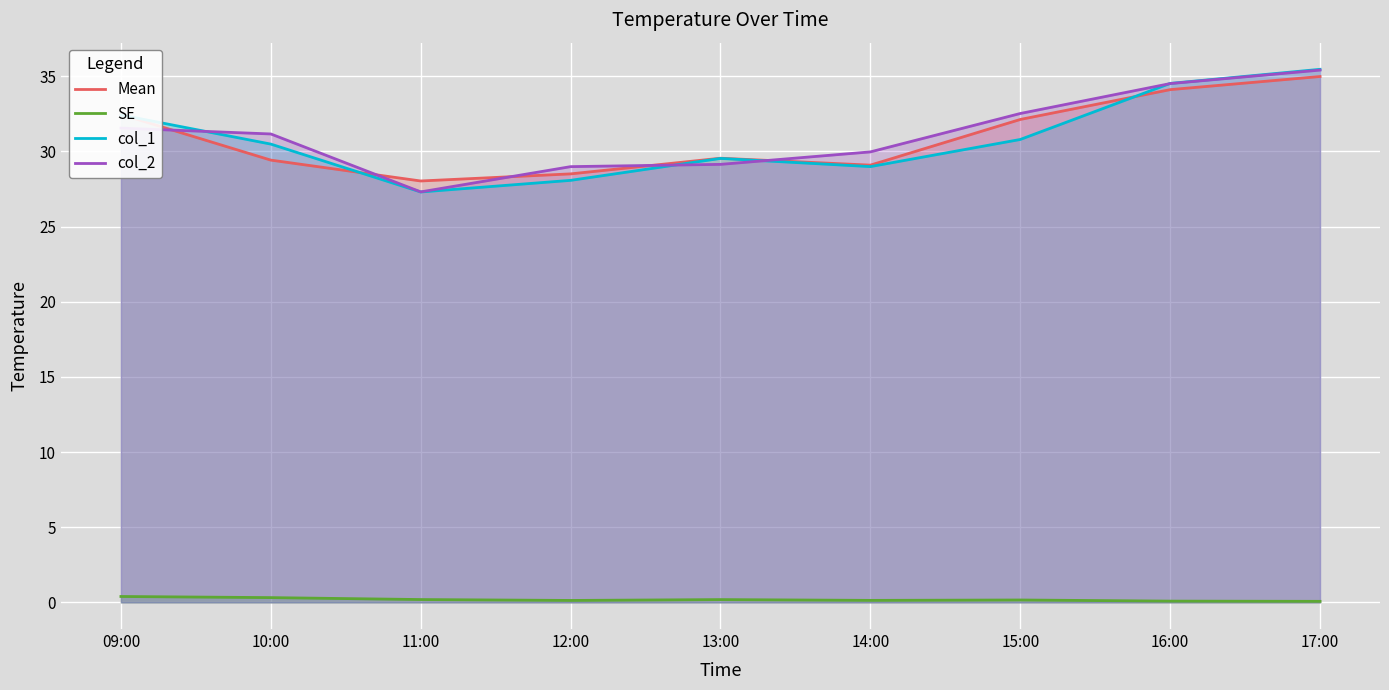

In col_2, how many points are lower than both neighbors (excluding endpoints)?

1